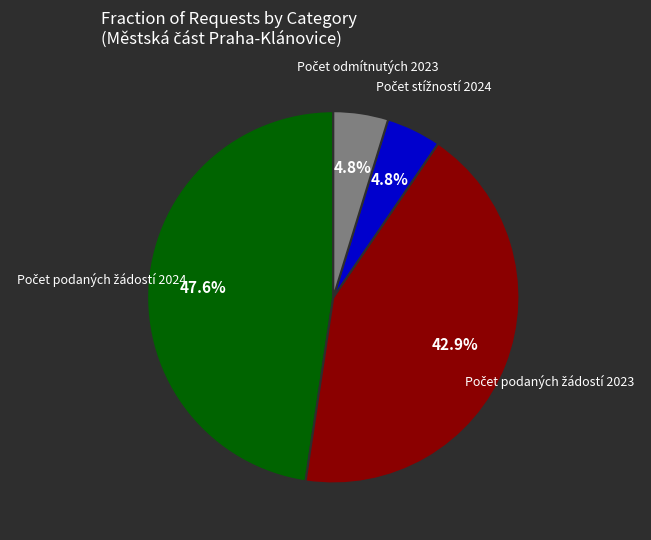

Does any single category account for the majority?

No